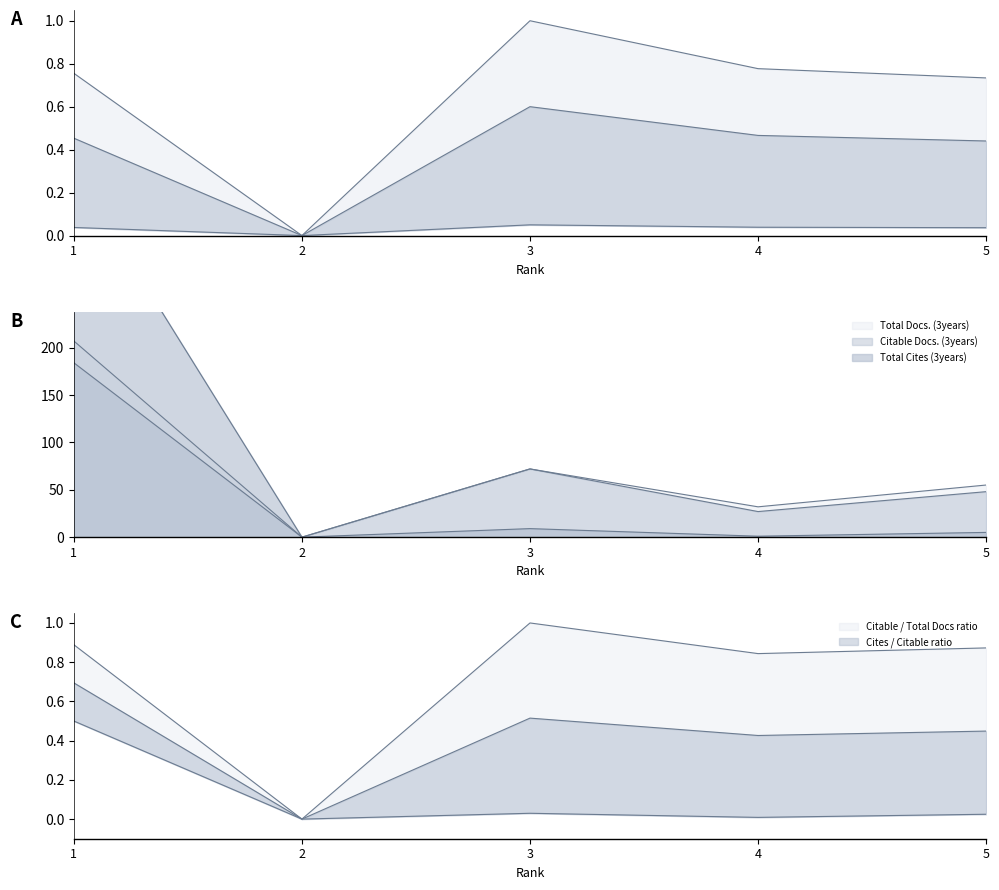

True or false: Total Cites (3years) has more than 1 points higher than both neighbors.

False